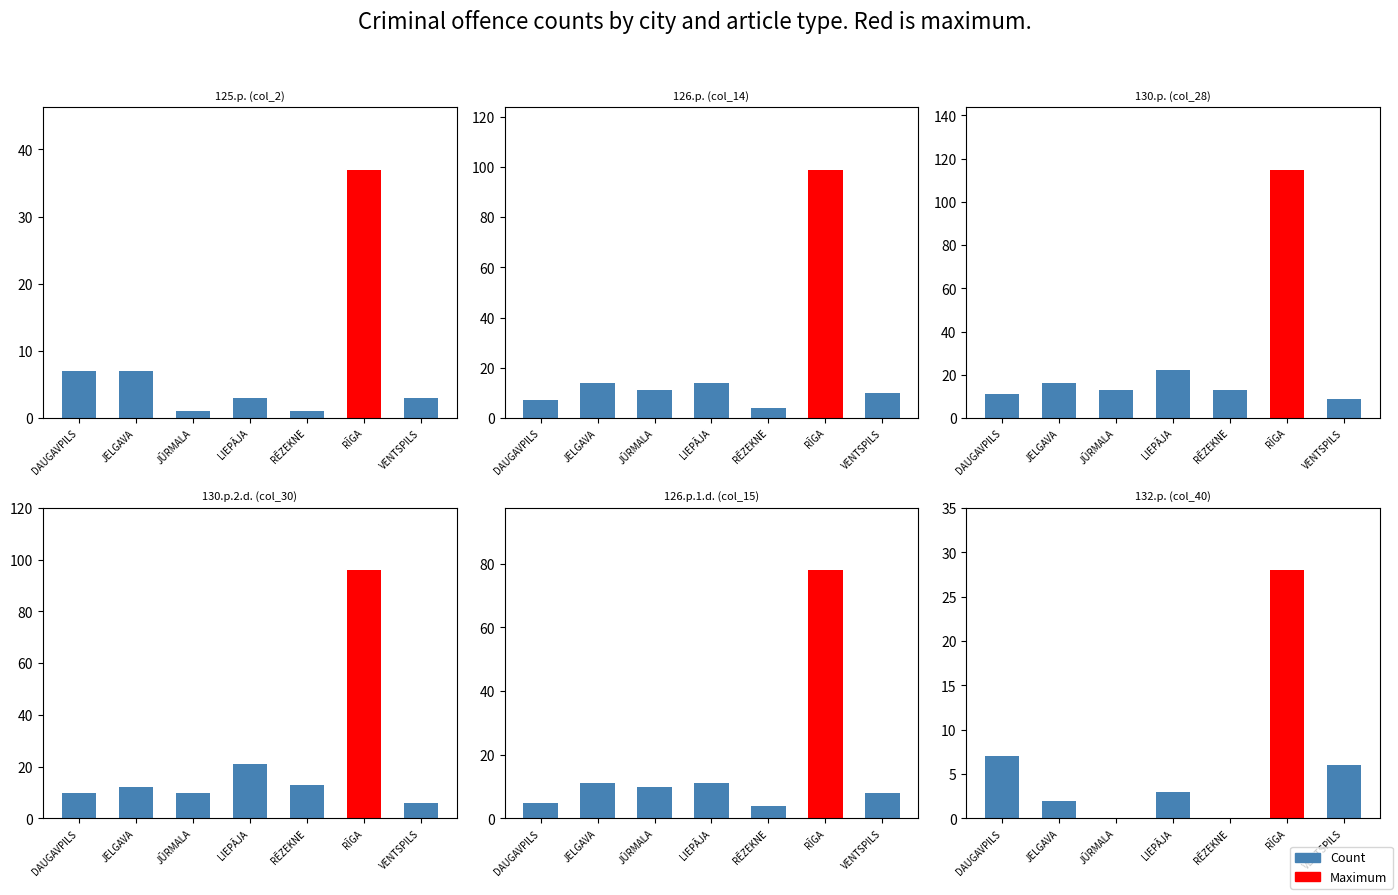

Are the bars grouped side by side (vs. stacked)?

Yes